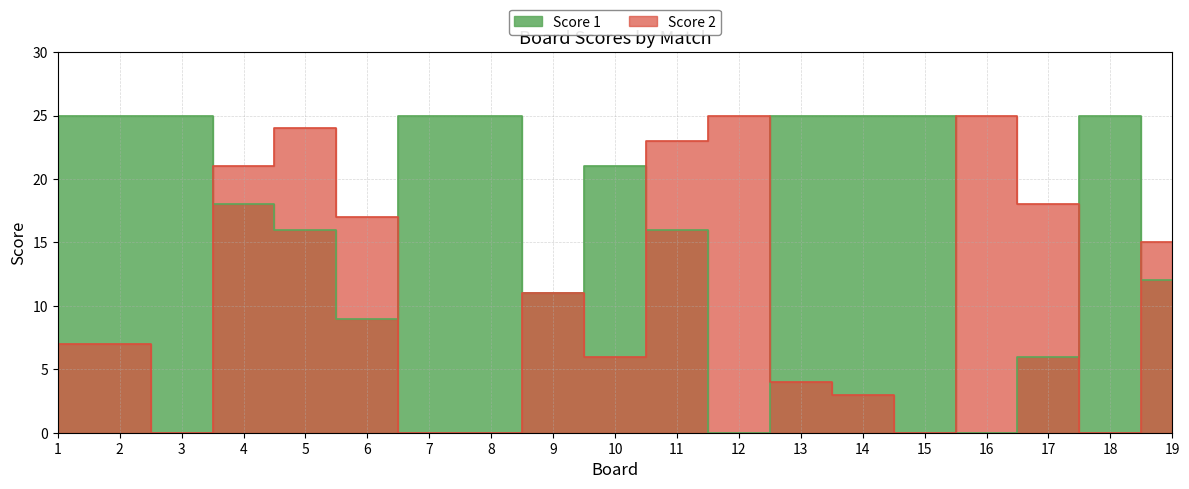

How many lines are shown in the chart?

2